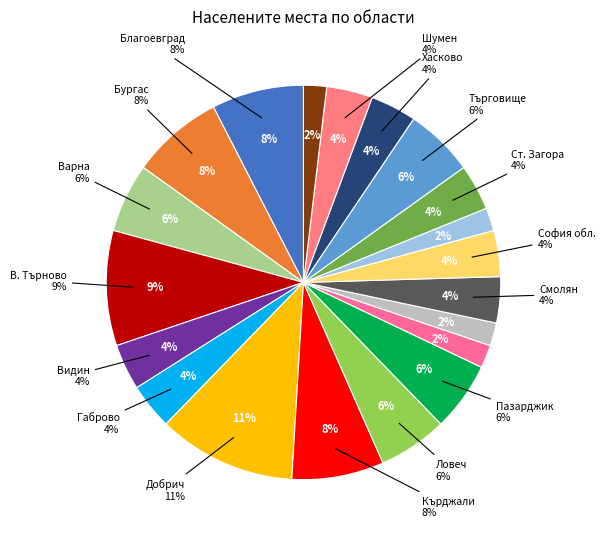

Which has a higher value, обл. Смолян or обл. Хасково?

обл. Смолян